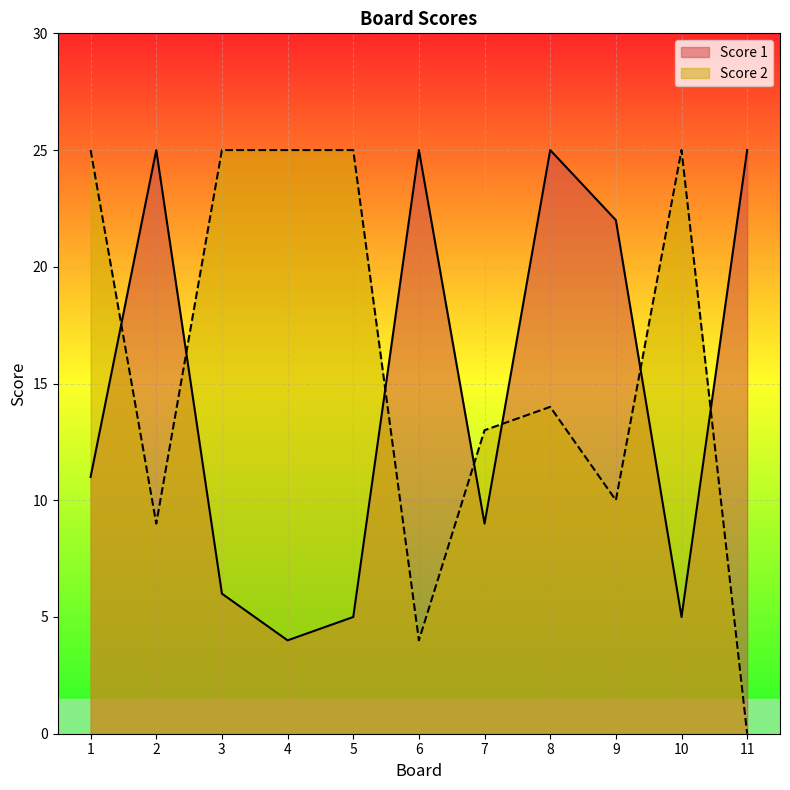

What is the total value across all series at 1?

36